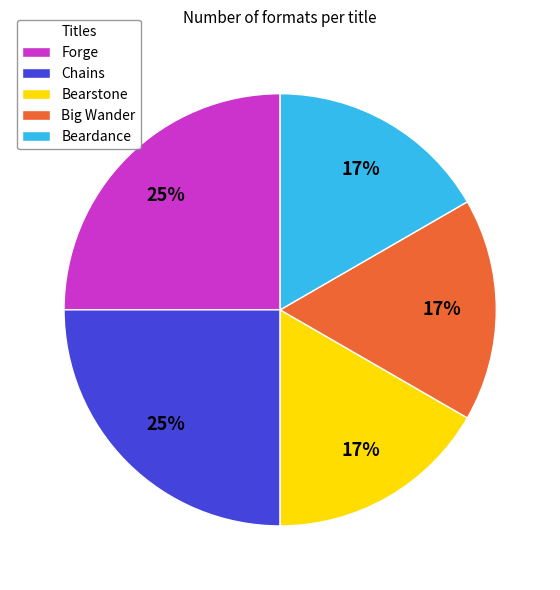

To the nearest percent, what is the average slice percentage?

20%